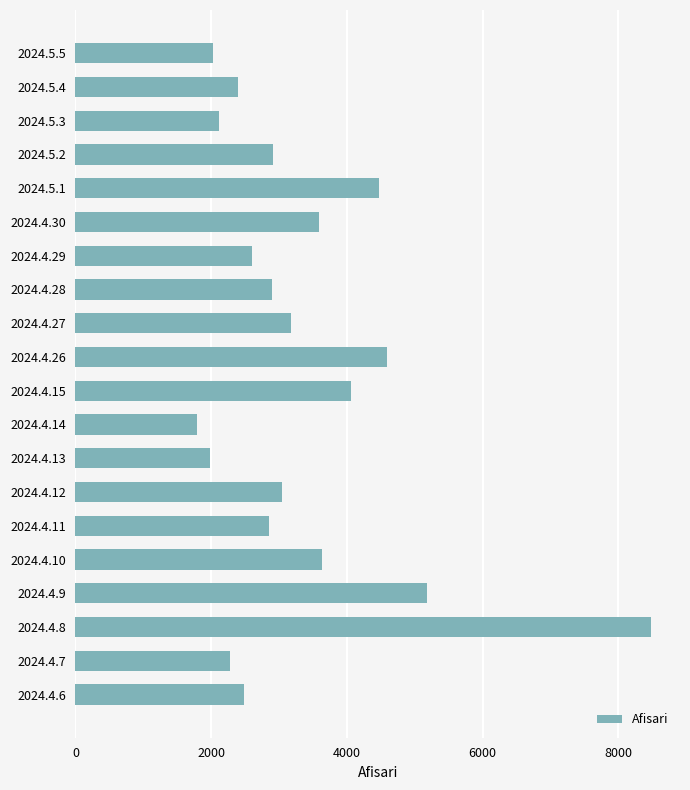

Does the chart contain stacked bars?

No